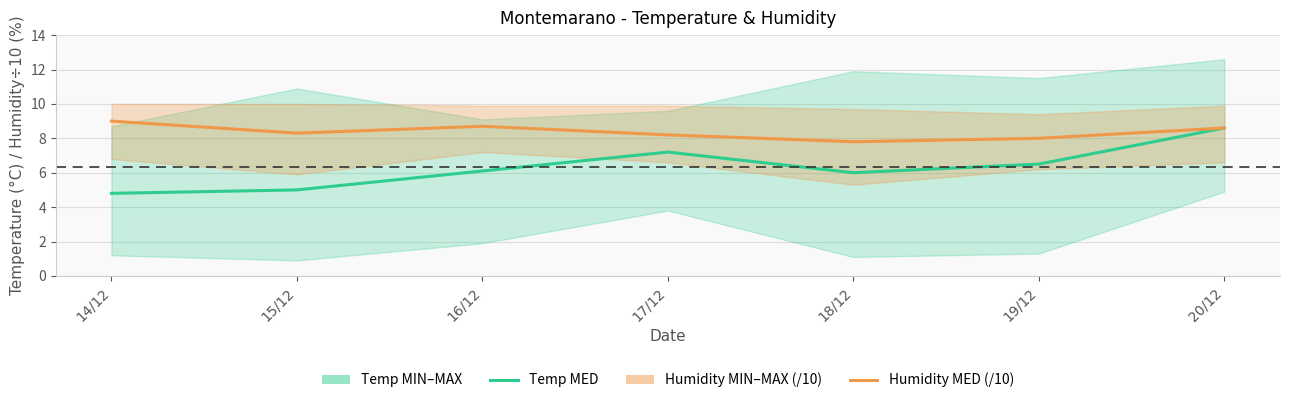

True or false: Humidity MED (/10) has a value of 14.7 at 20/12.

False